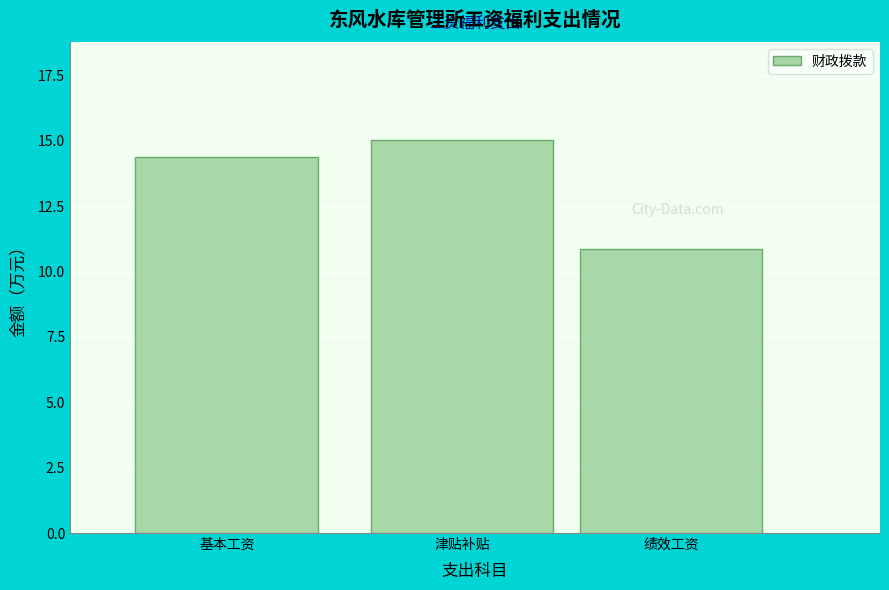

Reading left to right, extract all data points from this chart.

14.4	15.0	10.9